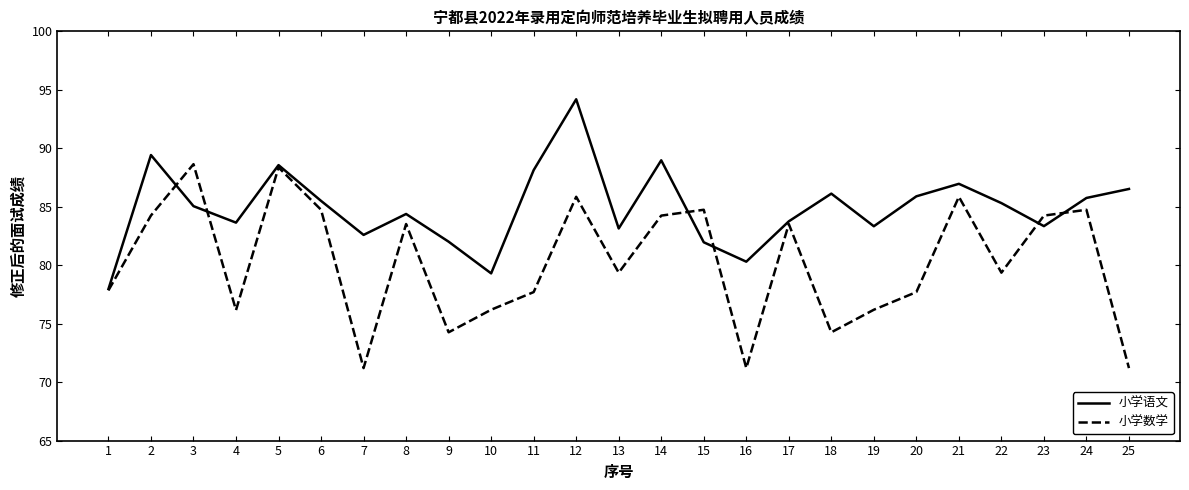

What is the greatest value displayed?

94.2